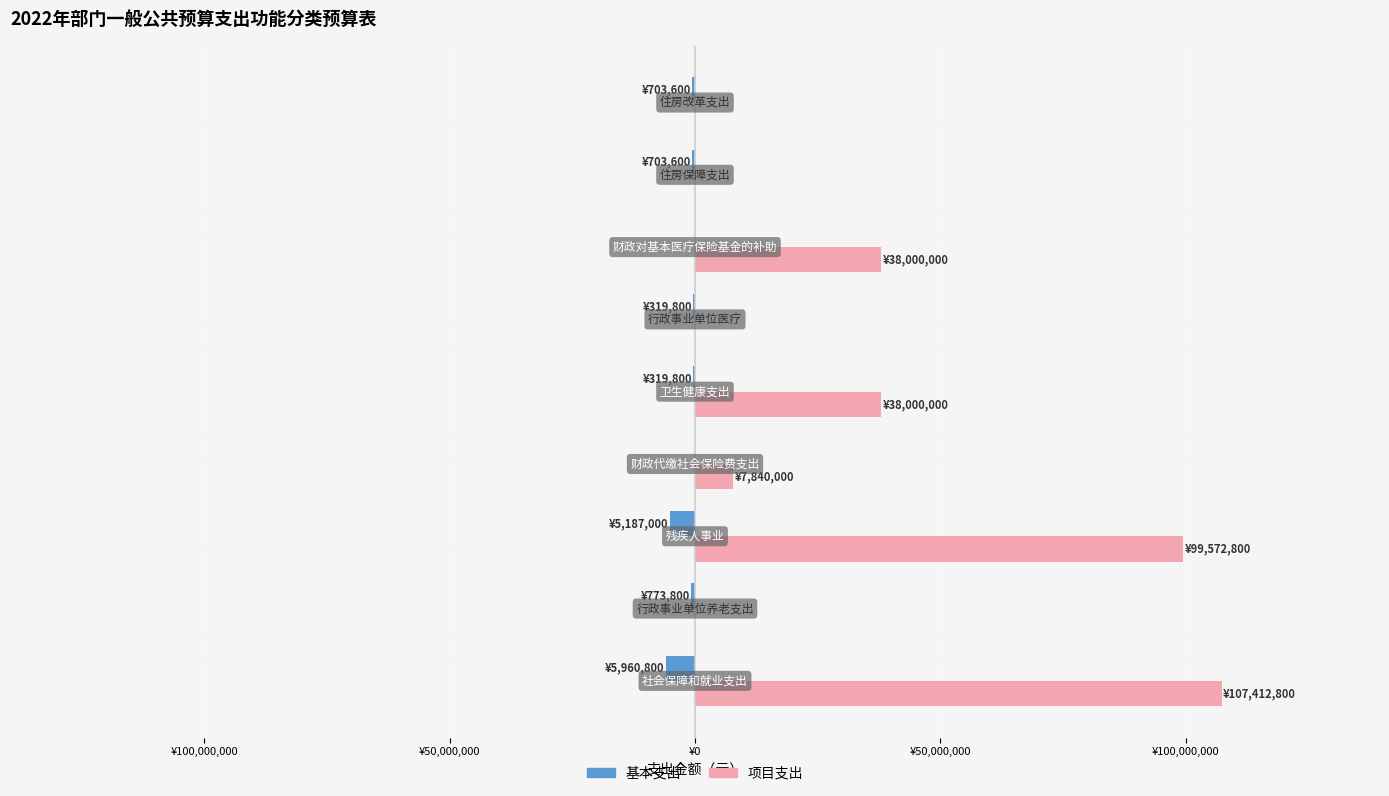

Which series has the largest total across all categories?

项目支出